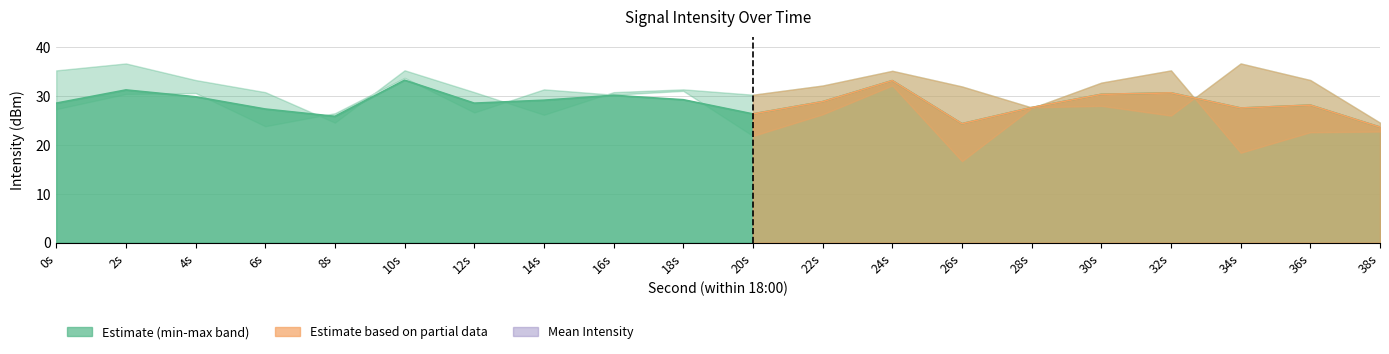

What is the spread (max minus min) of values at 38?

1.8